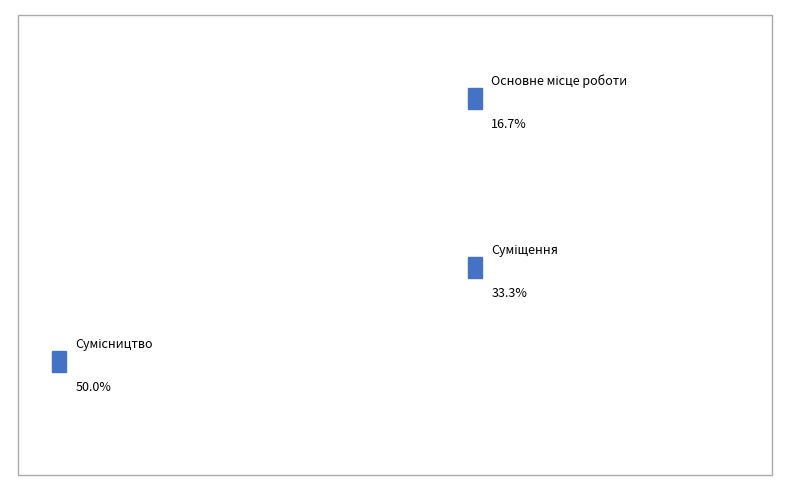

Does Основне місце роботи represent more than half of the total?

No